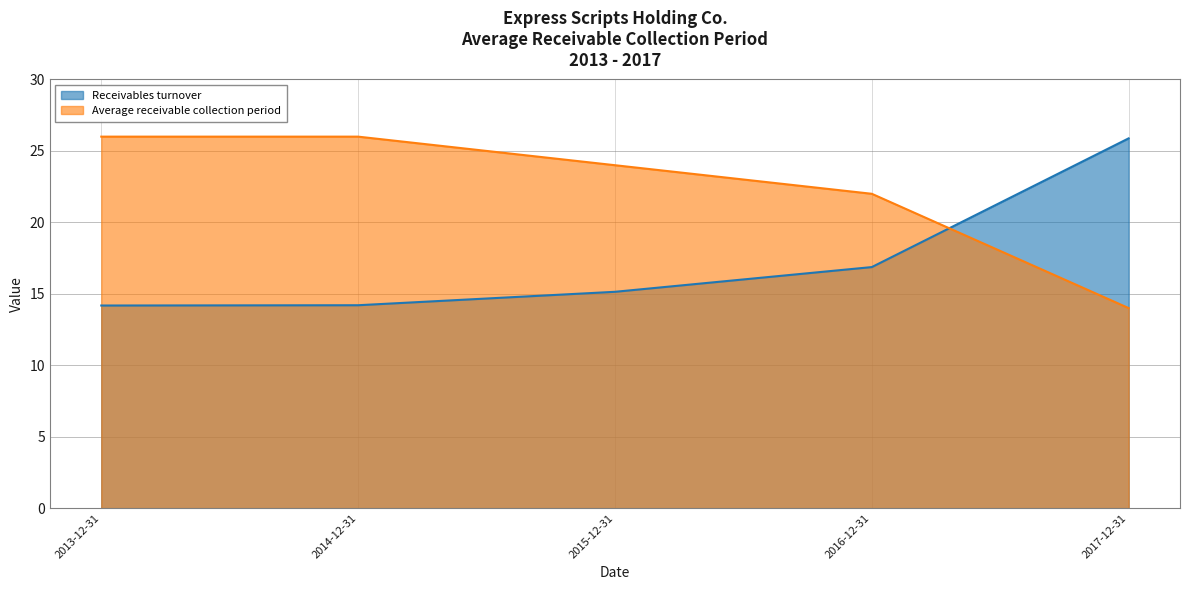

What is the difference between the highest and lowest values at 2016-12-31?

5.1